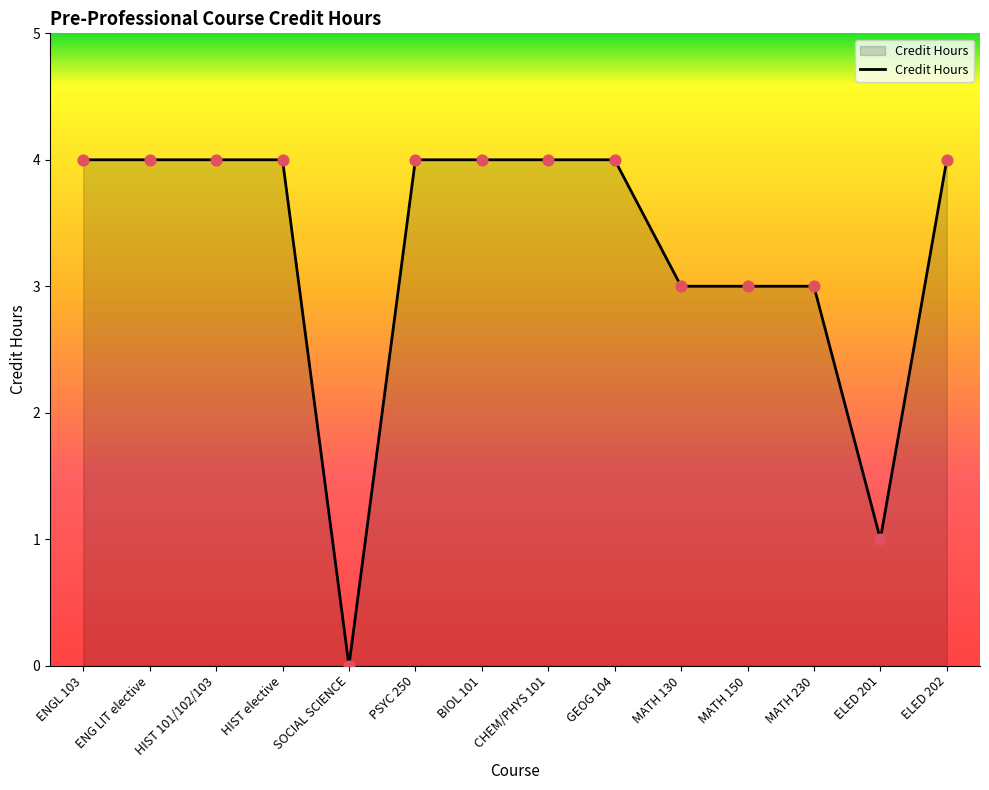

Which has a higher value, ENG LIT elective or SOCIAL SCIENCE?

ENG LIT elective